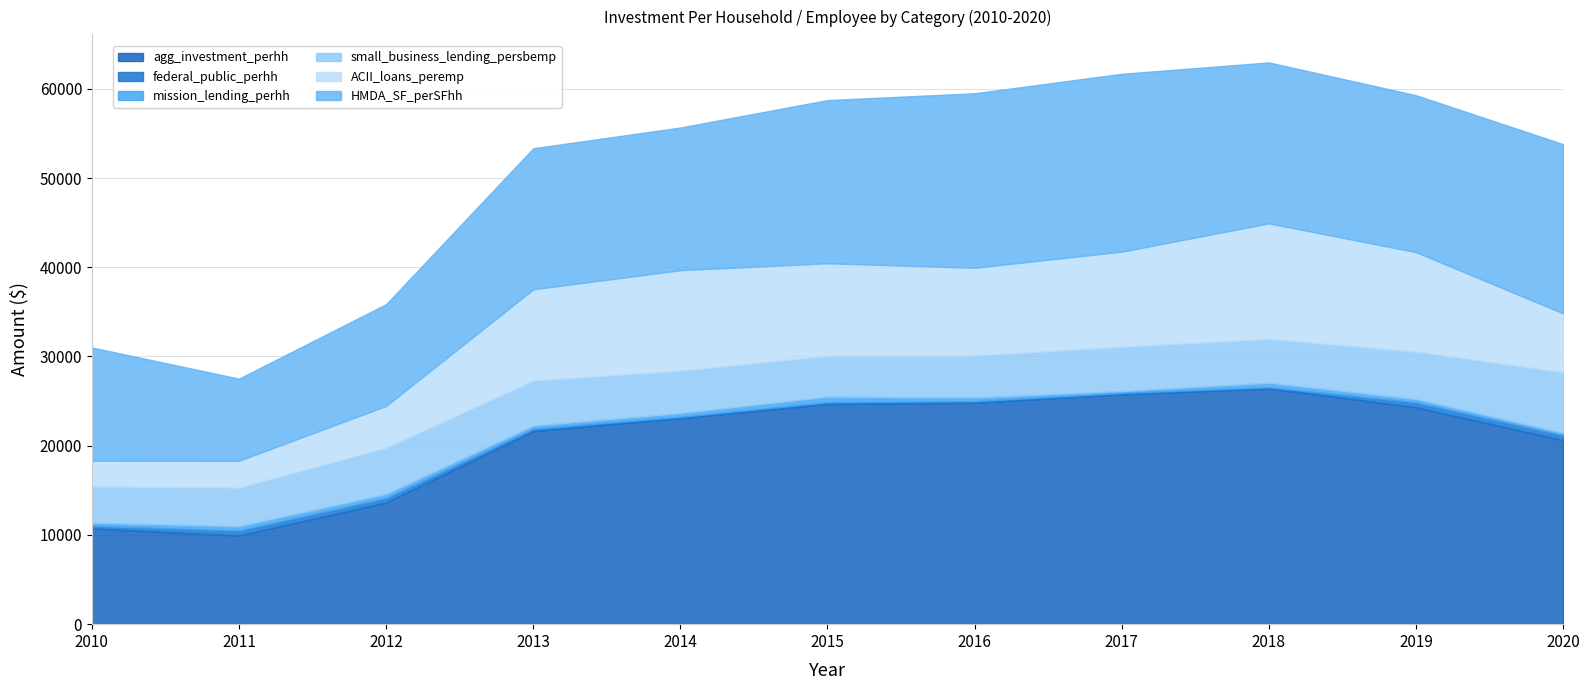

What is the value of the agg_investment_perhh point at the 9th from the left?

26418.0